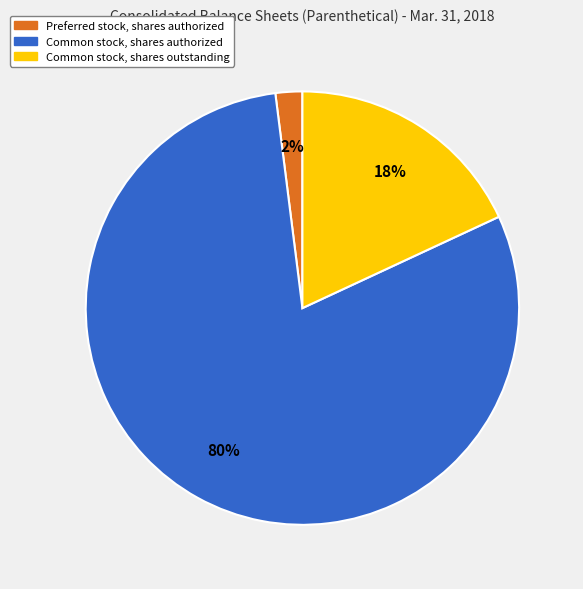

Count the number of slices in the pie.

3